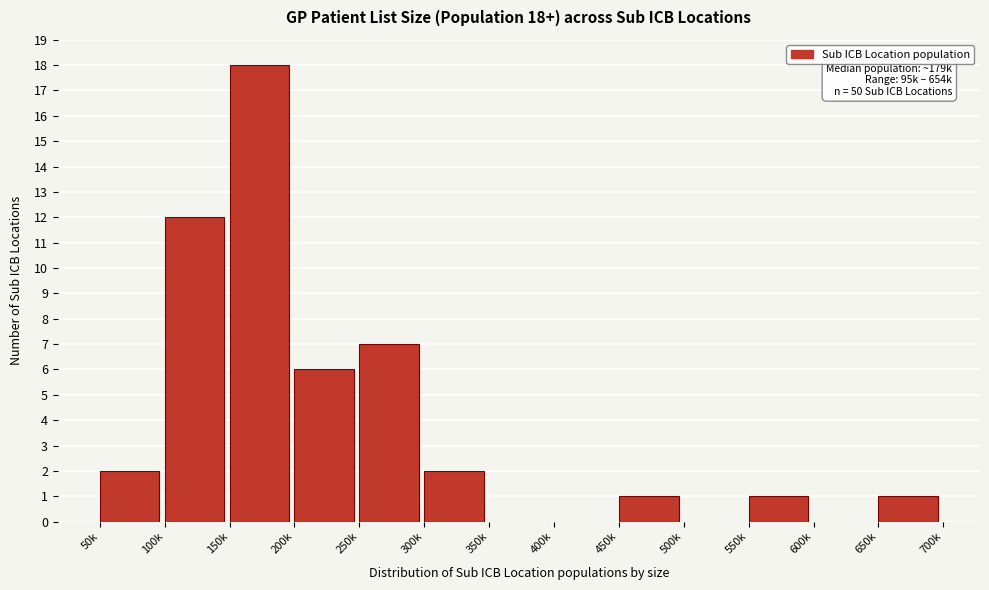

Reading left to right, extract all data points from this chart.

50k=2	100k=12	150k=18	200k=6	250k=7	300k=2	350k=0	400k=0	450k=1	500k=0	550k=1	600k=0	650k=1